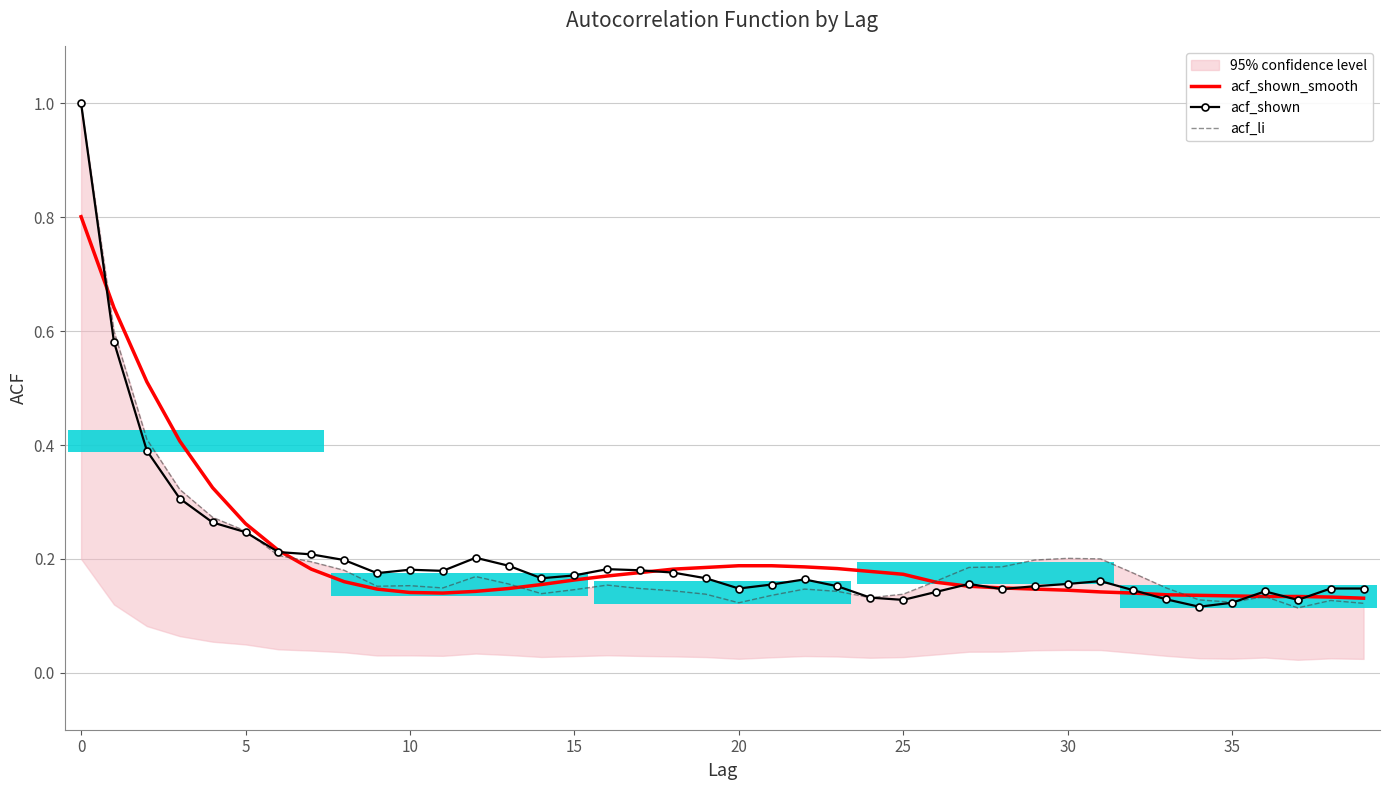

In acf_li, how many points are lower than both neighbors (excluding endpoints)?

7